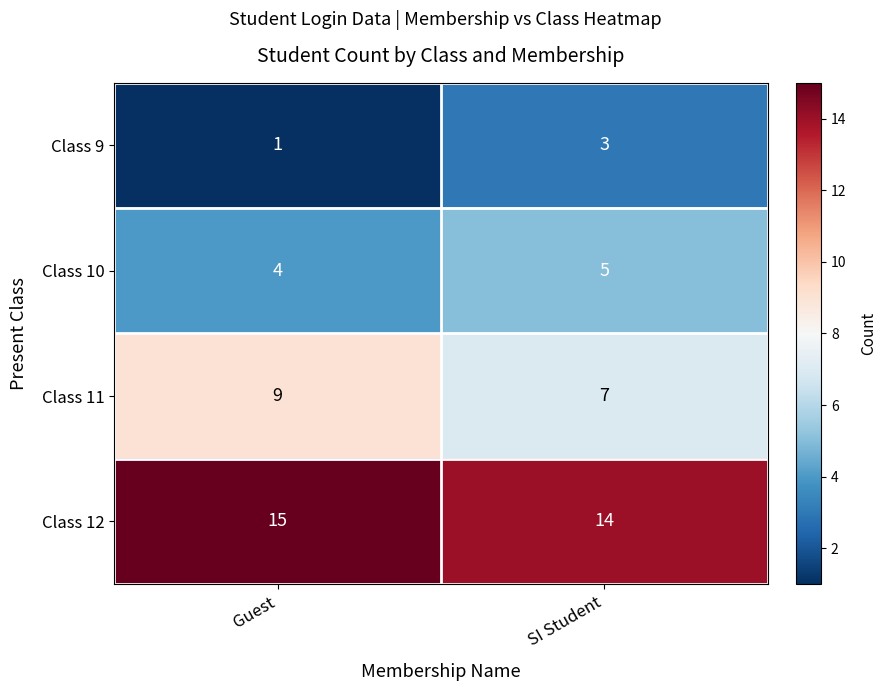

The Class 12 series shows 15 at Guest. True or false?

True